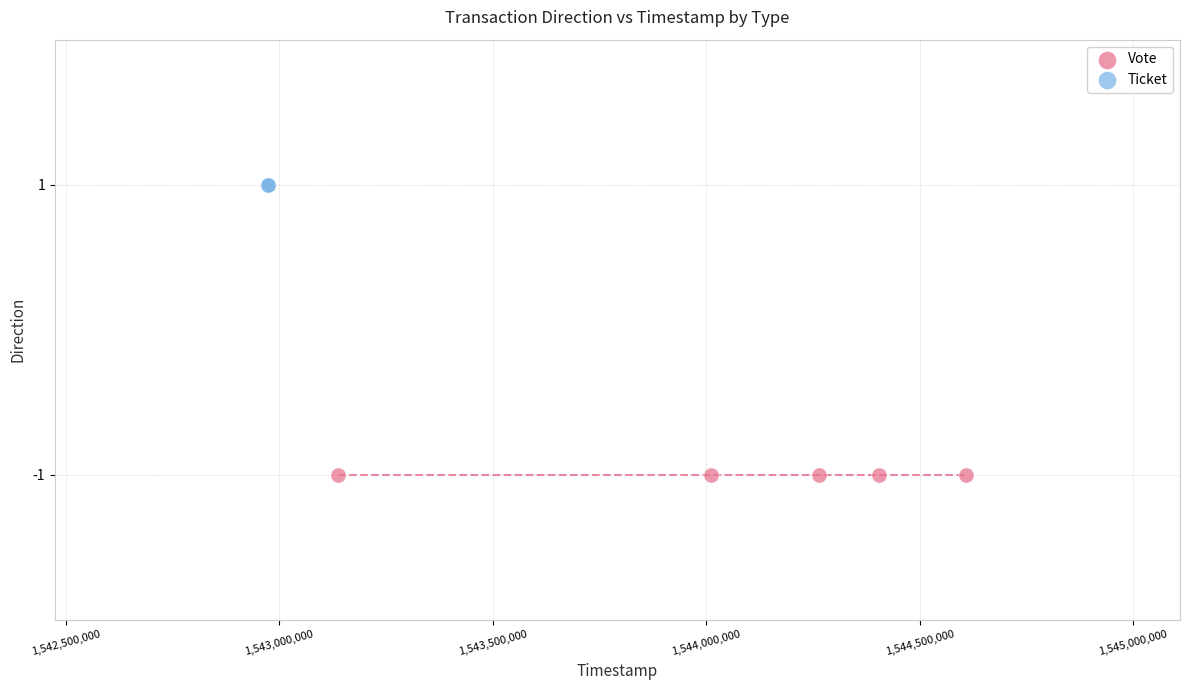

Which series contains the highest Y value?

Ticket